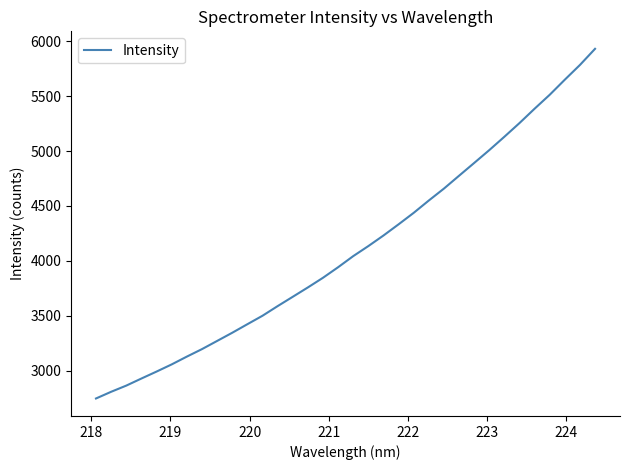

Is this an area chart (filled region under the line)?

No